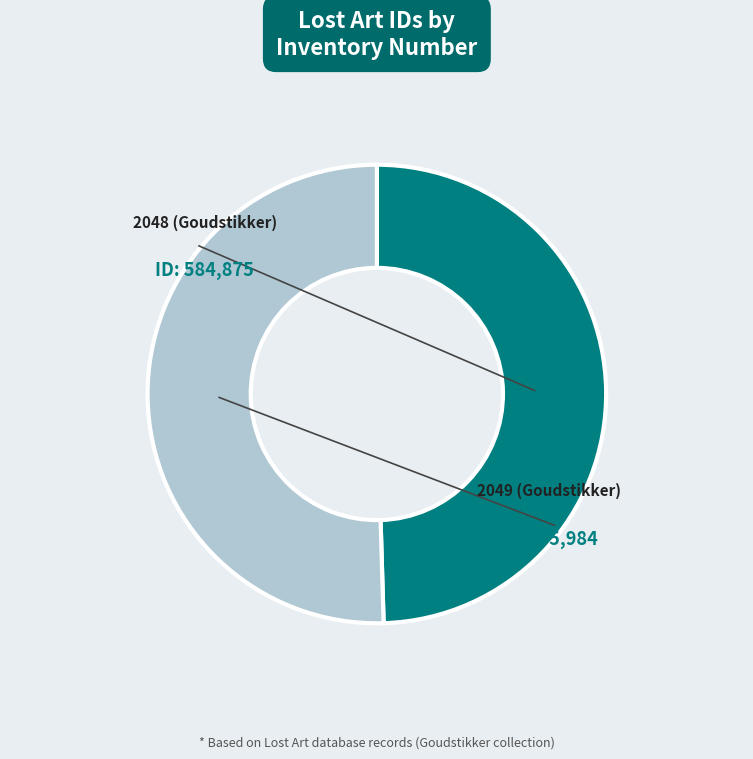

To the nearest percent, what is the average slice percentage?

50%